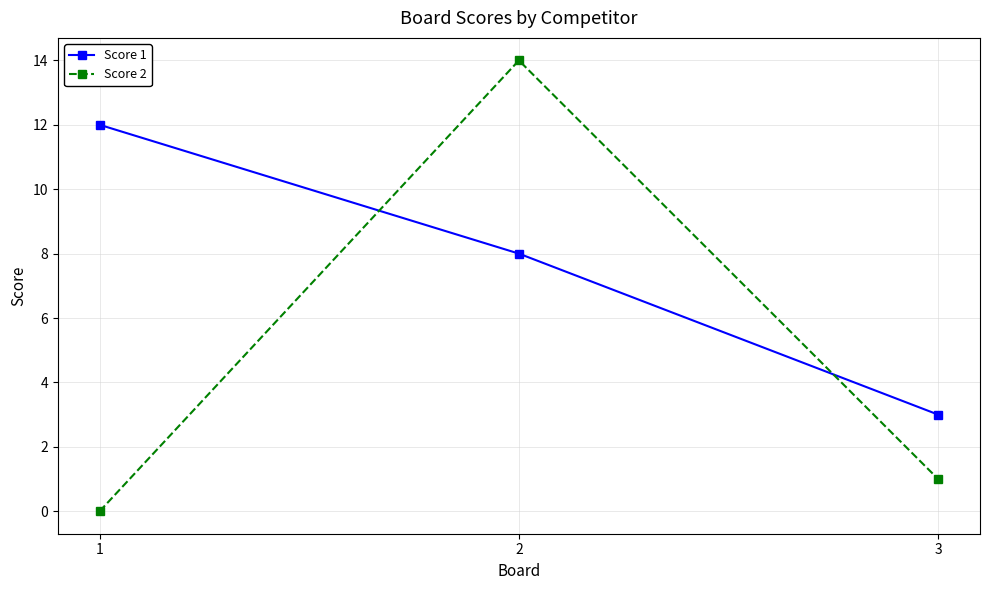

What is the difference between the Score 1 values at 1 and 2?

4